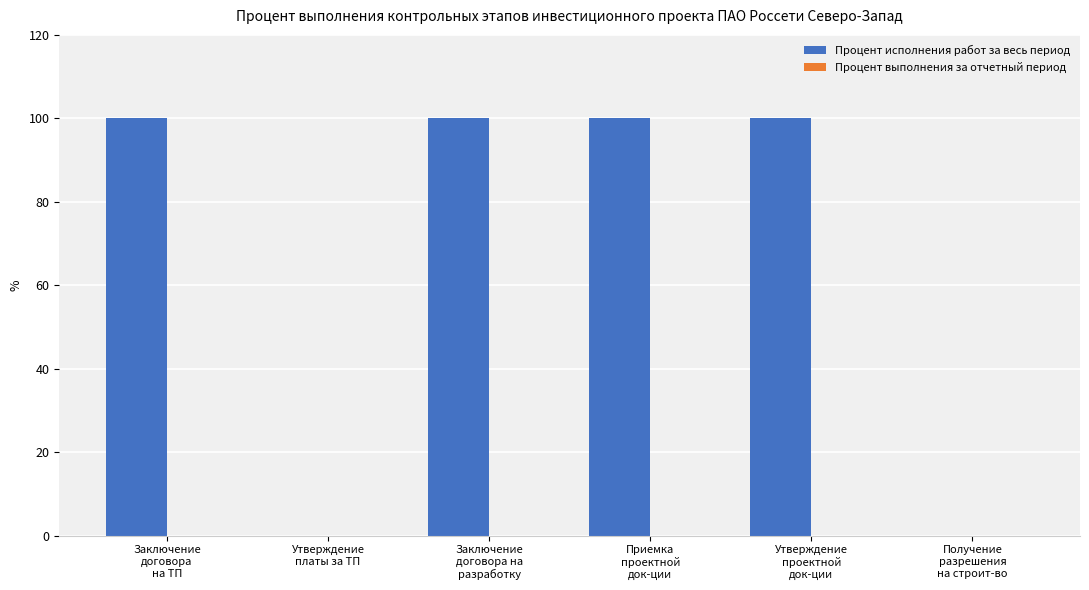

What is the greatest value displayed?

100